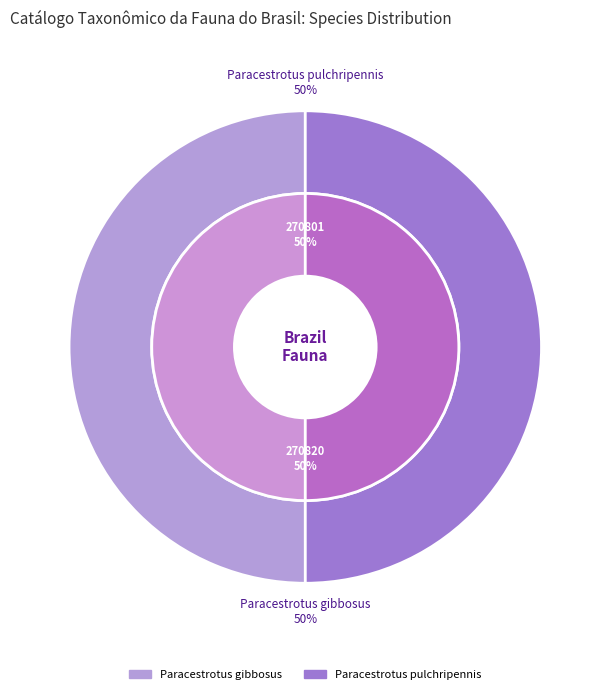

To the nearest percent, what is the average slice percentage?

50%